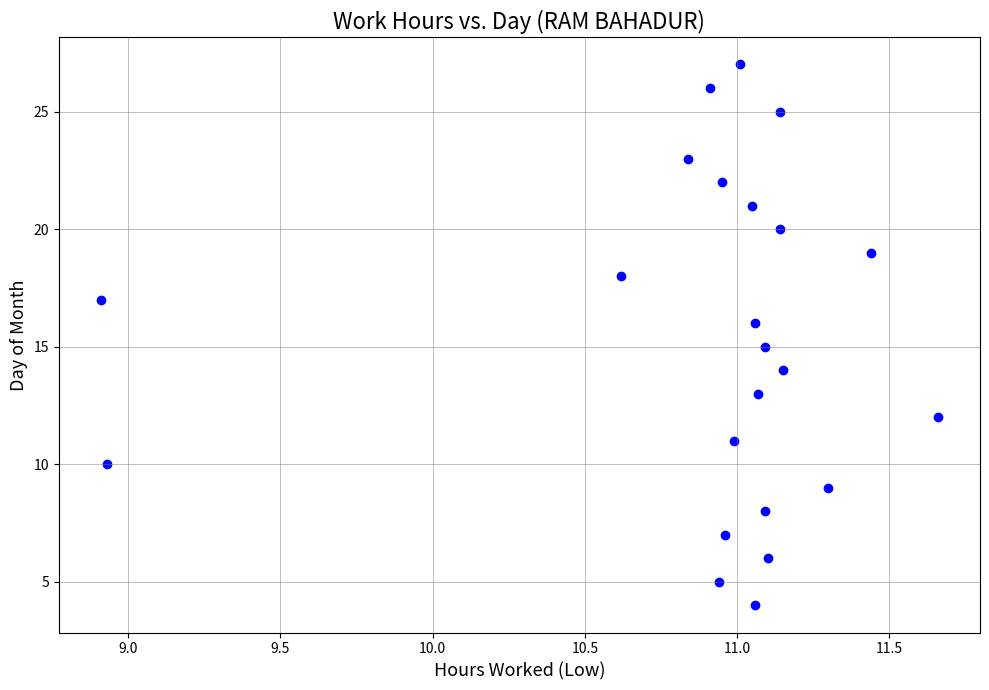

What is the range of Y values (max minus min)?

23